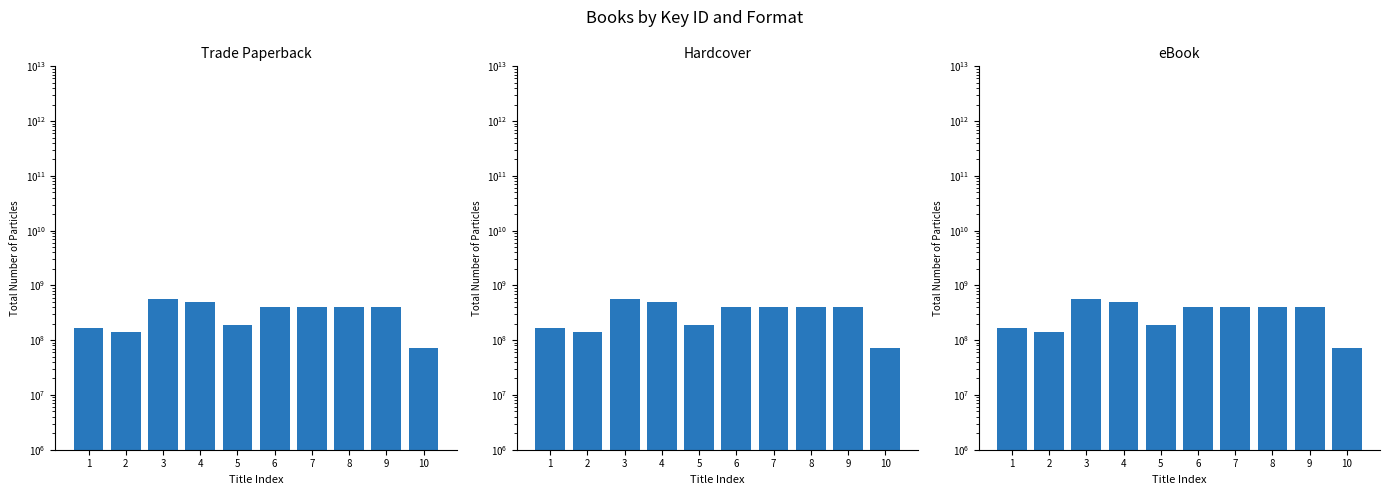

What is the sum of all eBook values?

3251373804